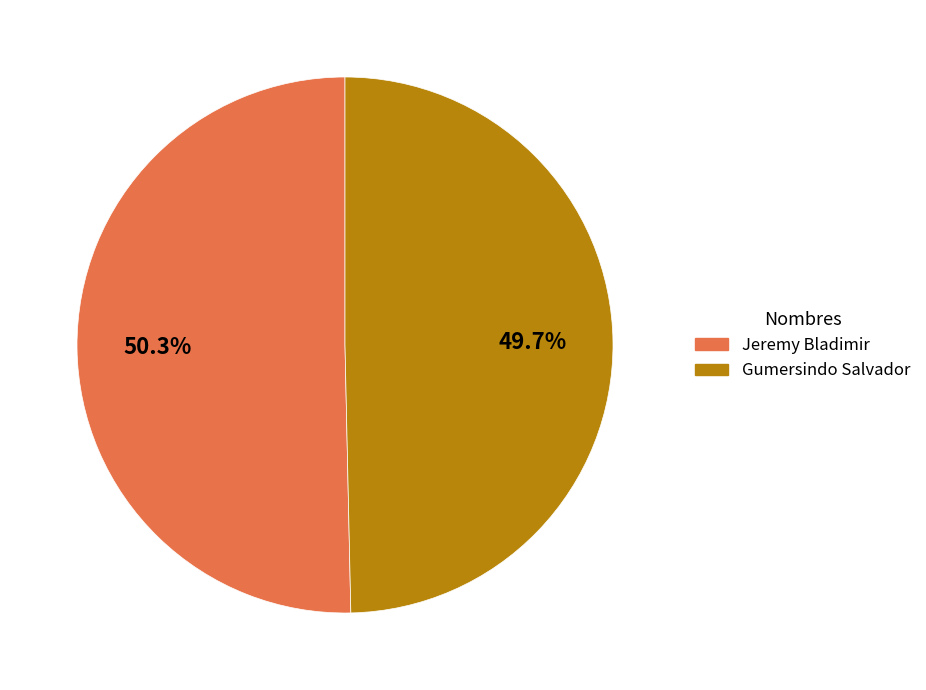

Is Gumersindo Salvador the majority of the pie?

No